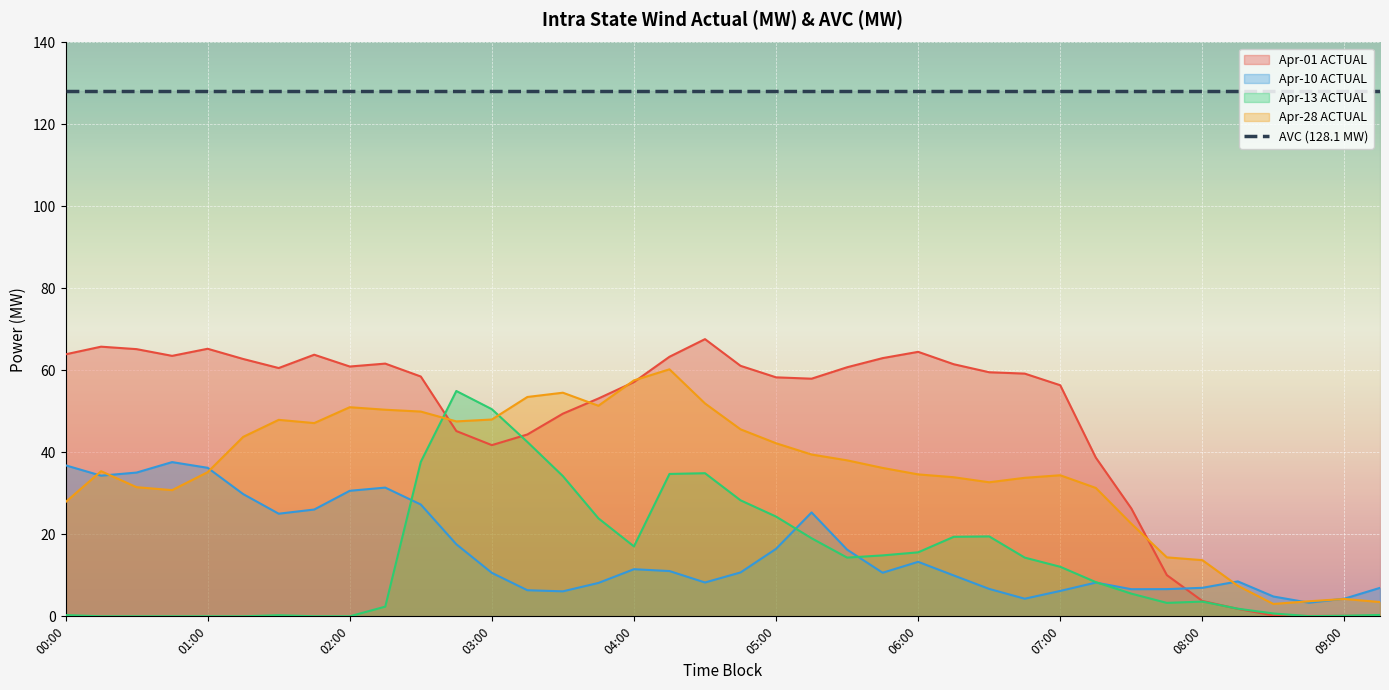

Is it true that Apr-28 ACTUAL equals 35.4 at 00:15?

True